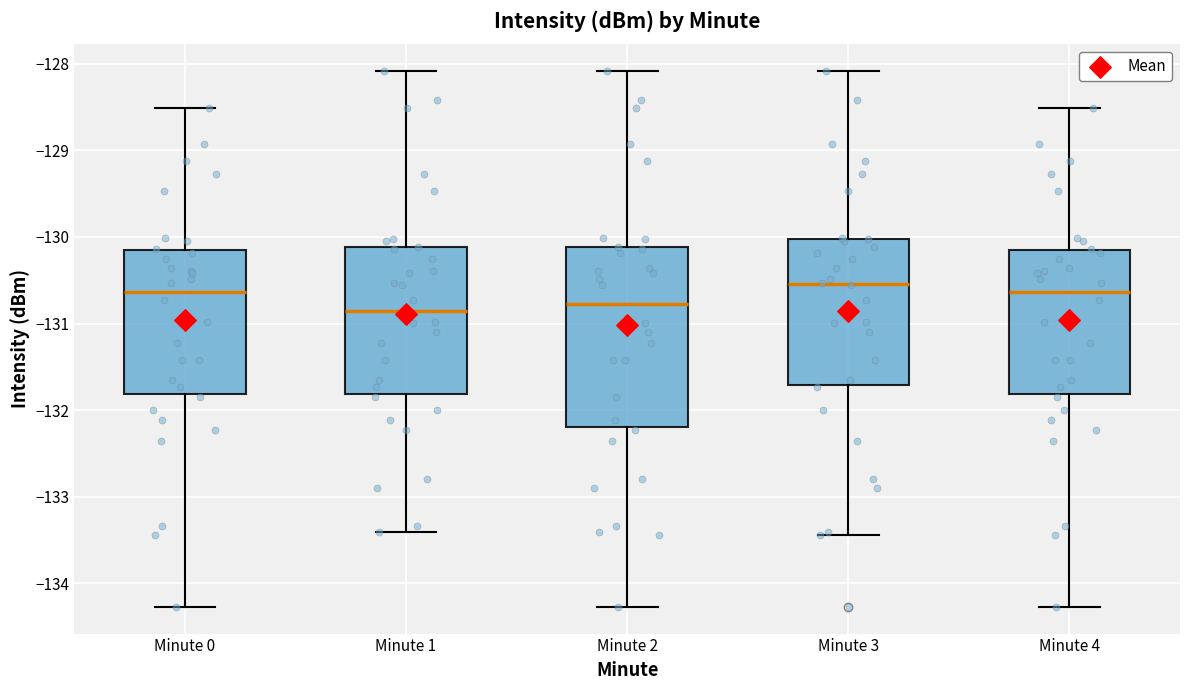

Reading left to right, read every box against the y-axis: the position of its median line, the range the box covers, and the ends of its whiskers. The values are not printed on the chart, so give them approximately, as read against the axis.

Minute 0: median -130.6, box -131.8 to -130.1, whiskers -134.3 to -128.5
Minute 1: median -130.9, box -131.8 to -130.1, whiskers -133.4 to -128.1
Minute 2: median -130.8, box -132.2 to -130.1, whiskers -134.3 to -128.1
Minute 3: median -130.5, box -131.7 to -130.0, whiskers -133.4 to -128.1
Minute 4: median -130.6, box -131.8 to -130.1, whiskers -134.3 to -128.5